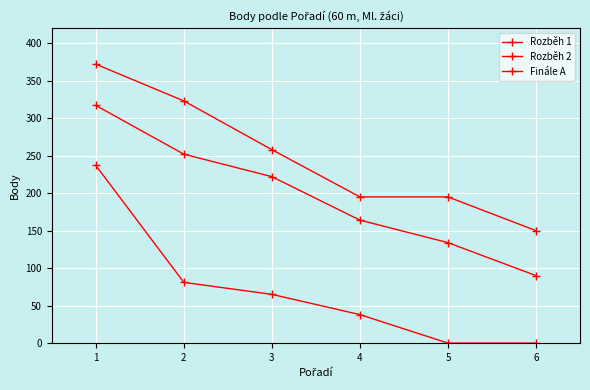

At how many categories does at least one series exceed 254?

3